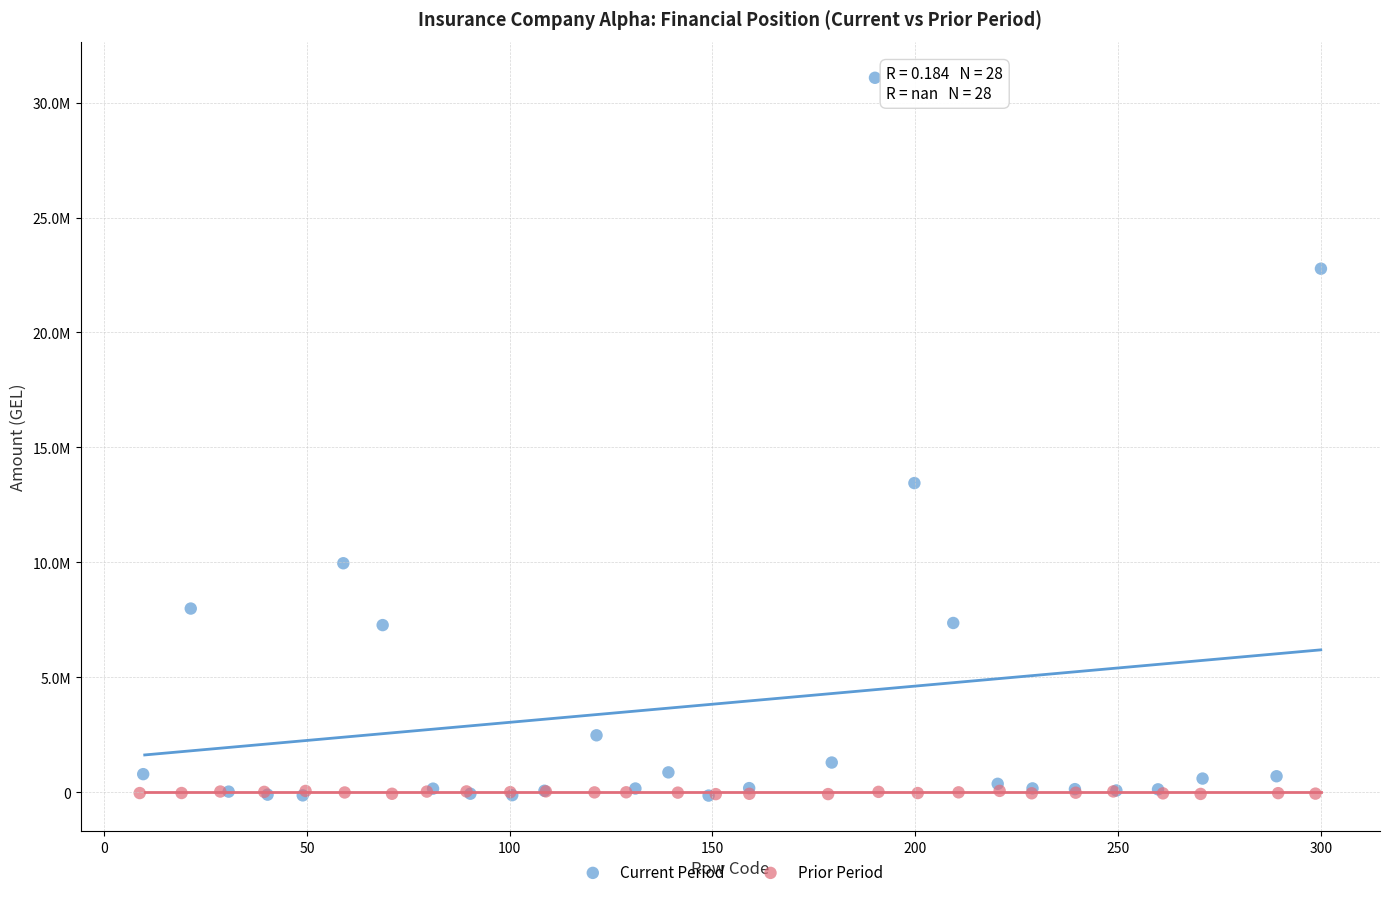

What are all the series names shown in the legend?

Current Period, Prior Period